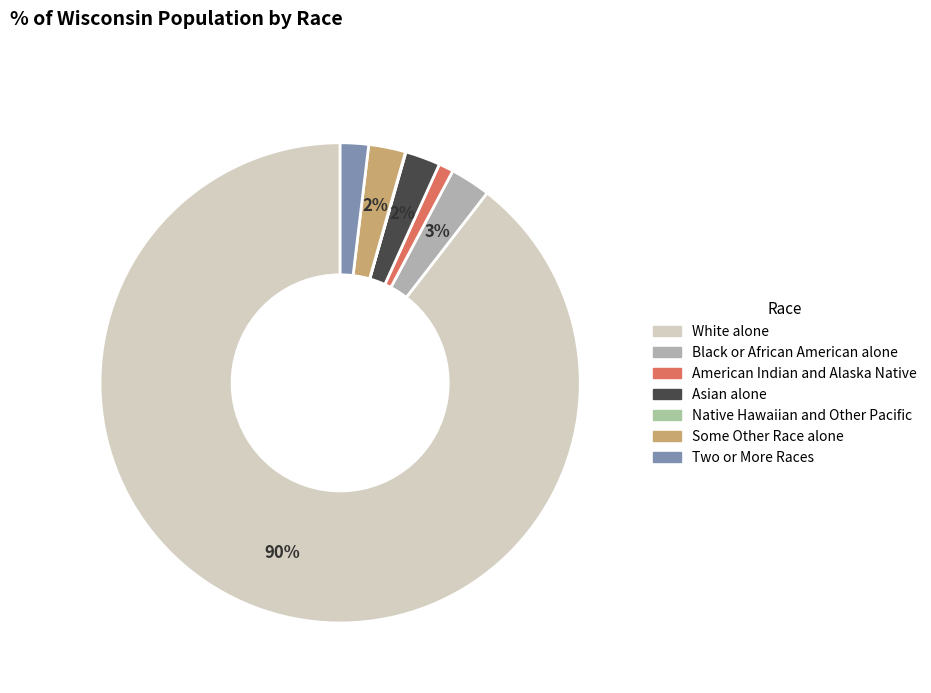

How many segments does this pie chart have?

7